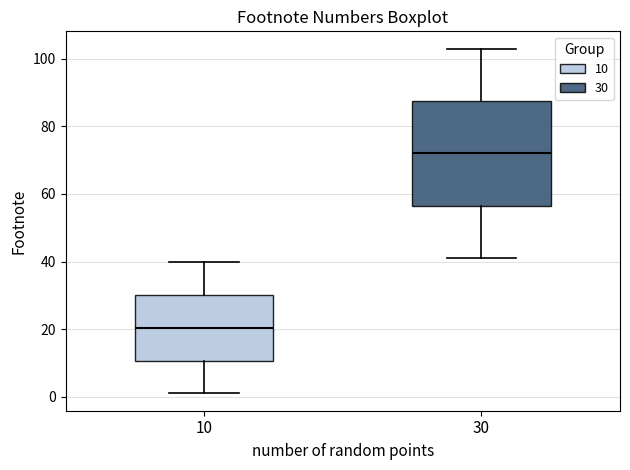

Which box is the tallest, from its lower edge to its upper edge?

30